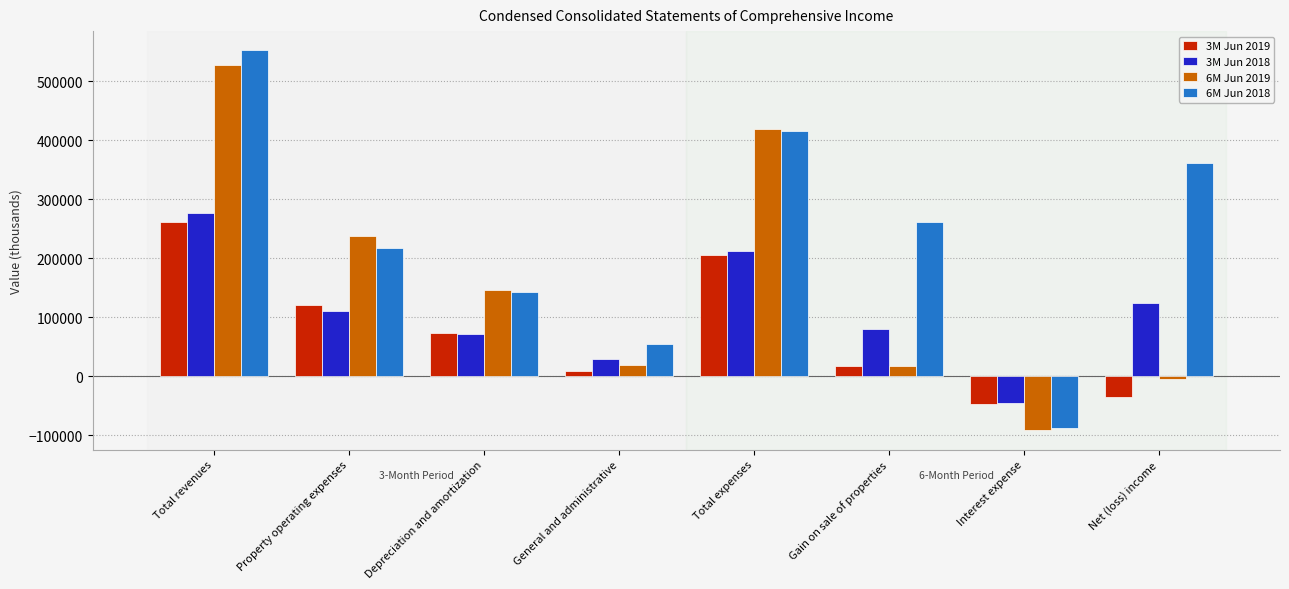

Is it true that 3M Jun 2018 equals 72300 at Depreciation and amortization?

True